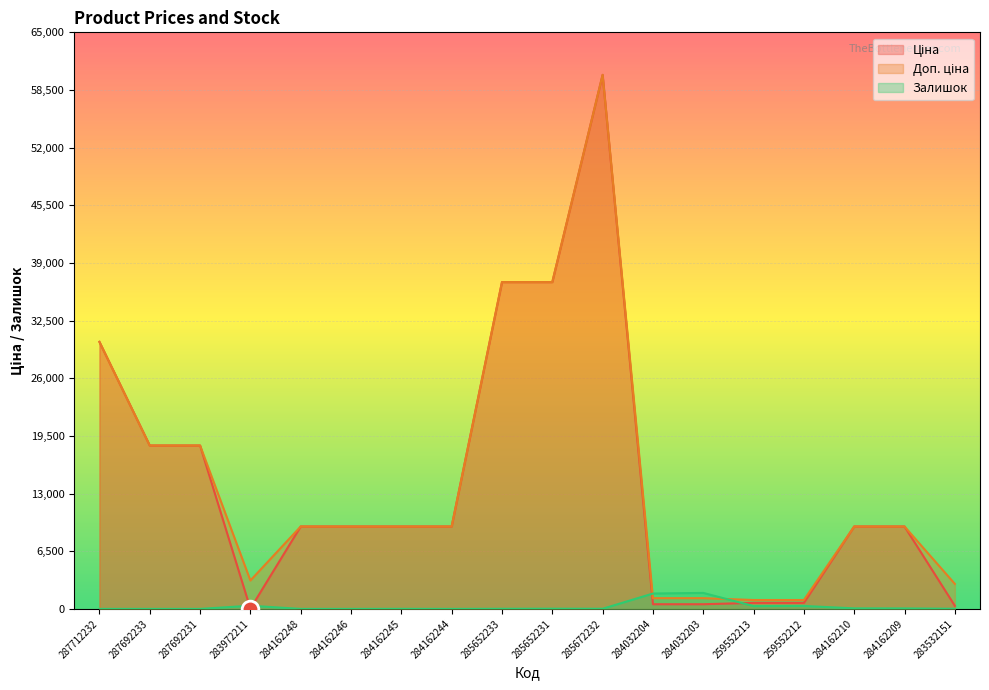

What is the difference between the second highest and second lowest values in the Ціна series?

36489.1